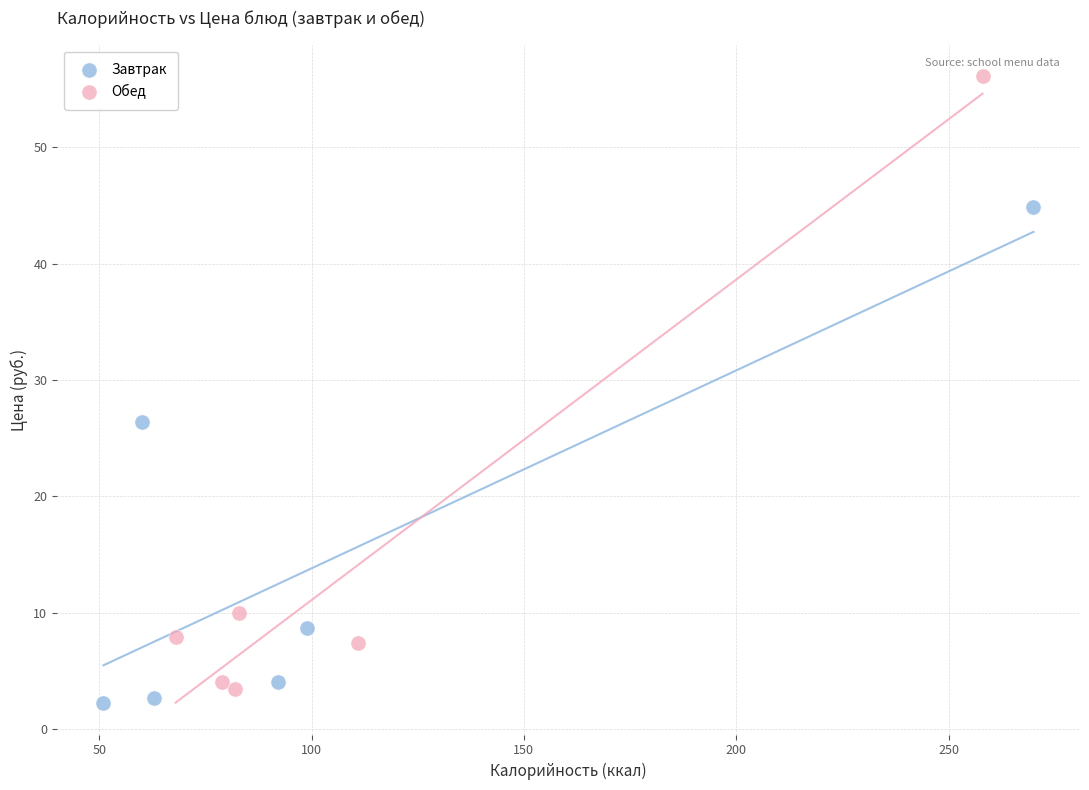

Which series reaches the maximum Y coordinate?

Обед